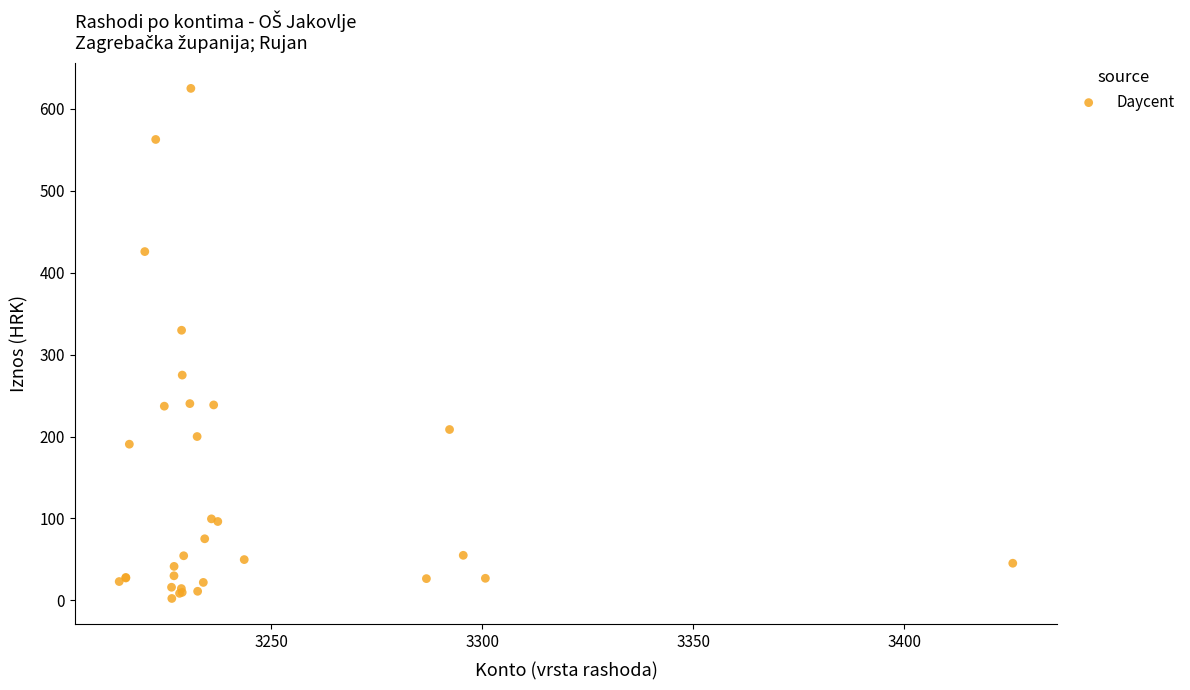

What Y value in the scatter plot is closest to 313?

329.7